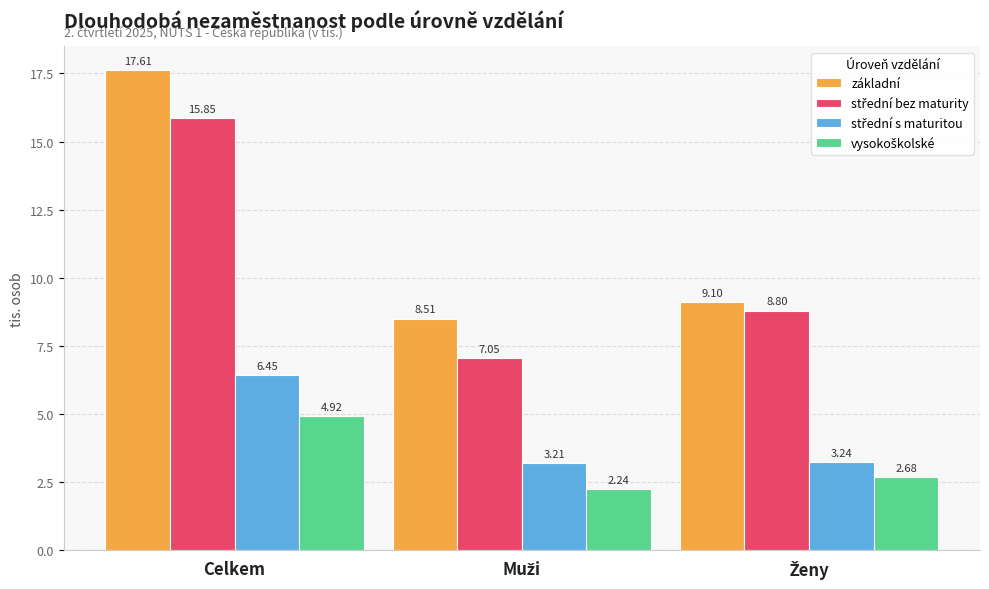

What is the sum of all základní values?

35.2